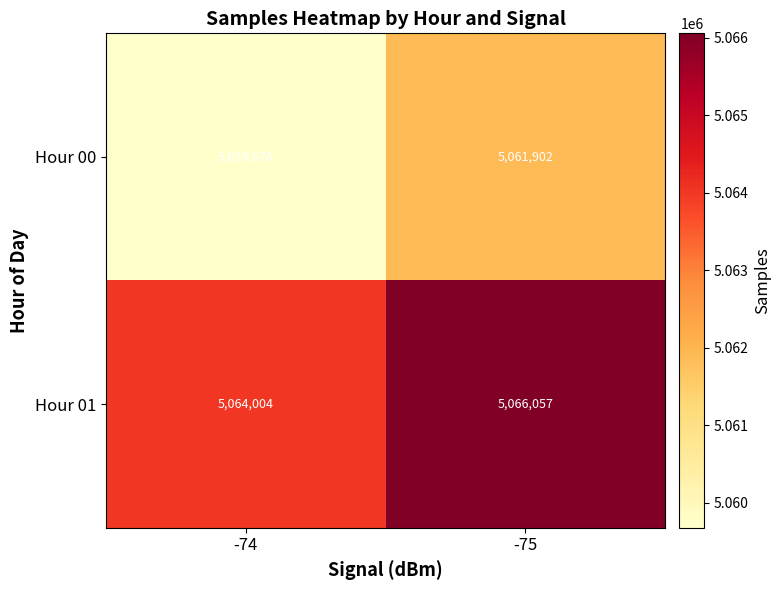

Which category has the lowest value across all series?

-74